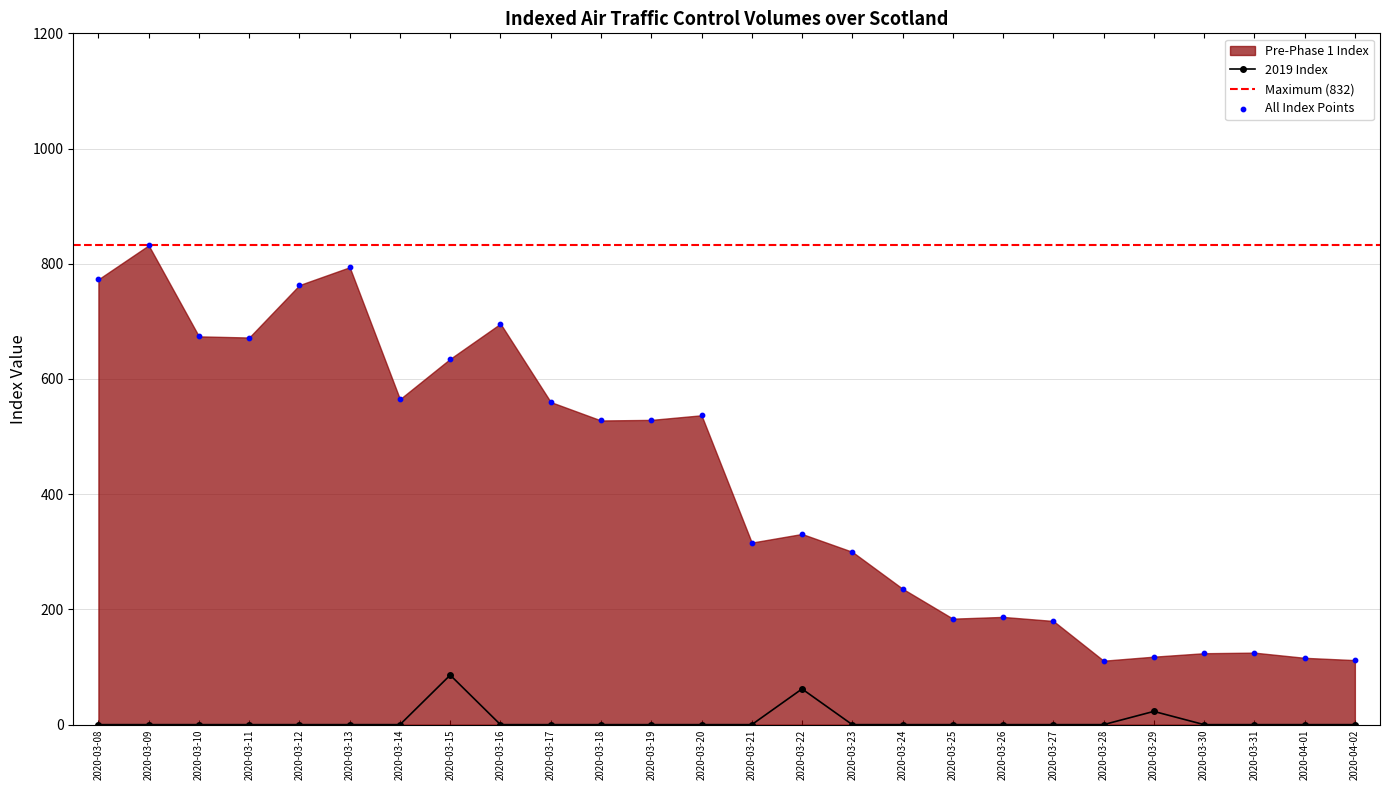

Which series reaches the maximum Y coordinate?

Pre-Phase 1 Index